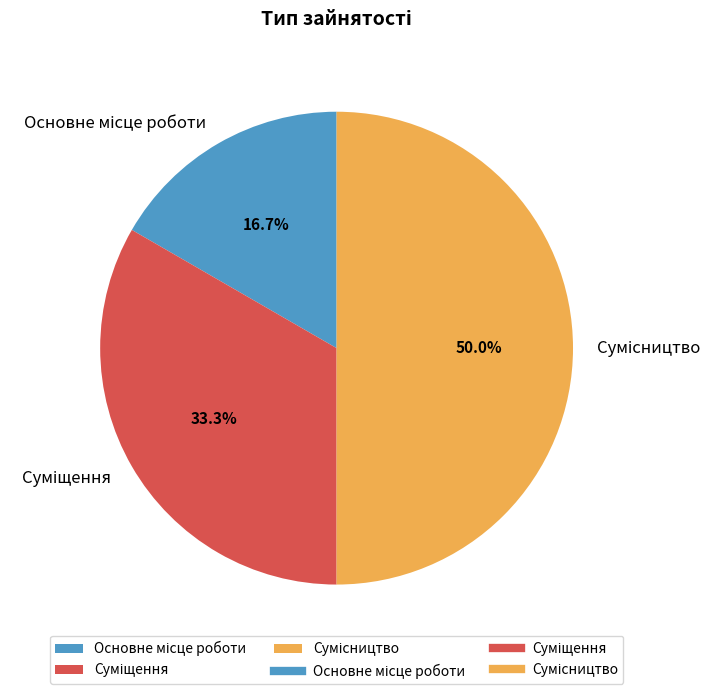

To the nearest percent, what is the difference between the Основне місце роботи and Сумісництво slice percentages?

33%